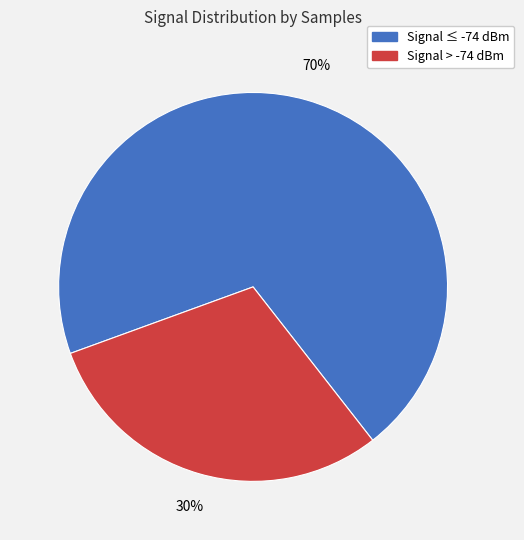

Does any single category account for the majority?

Yes